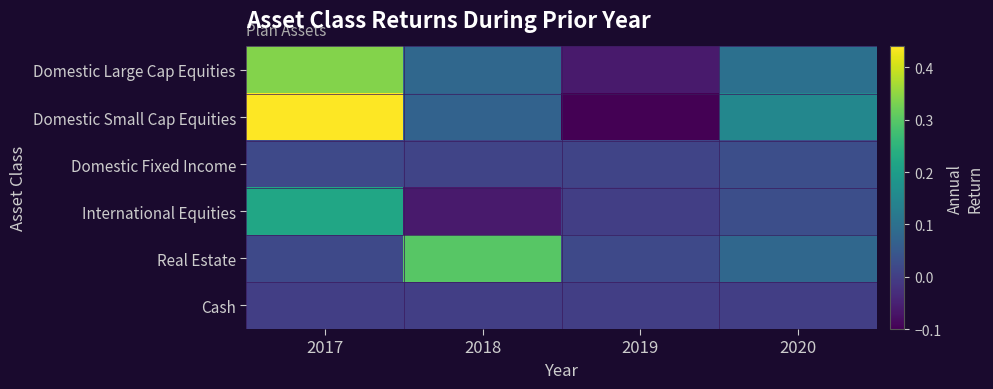

How many series are shown in this chart?

6